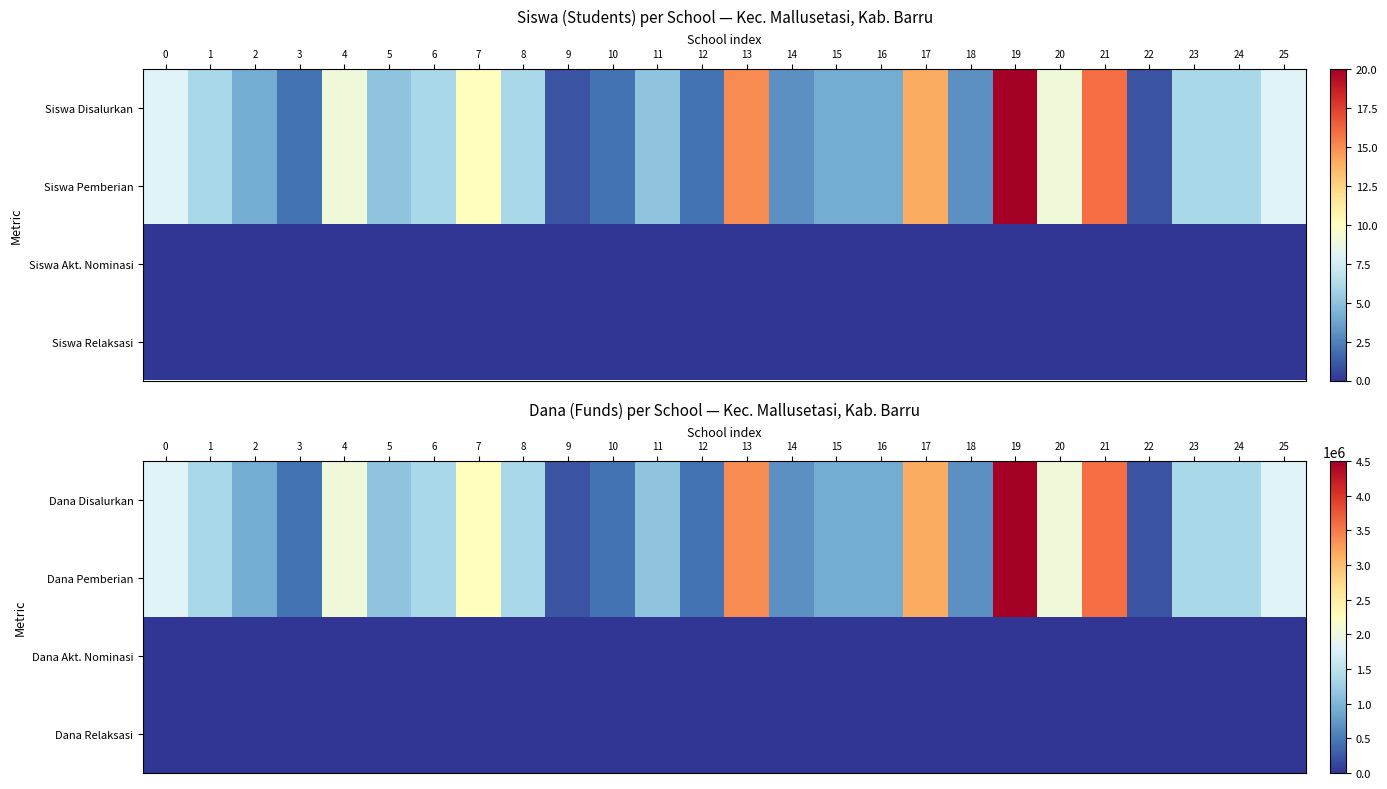

True or false: Dana Akt. Nominasi has a value of 0 at 22.

True